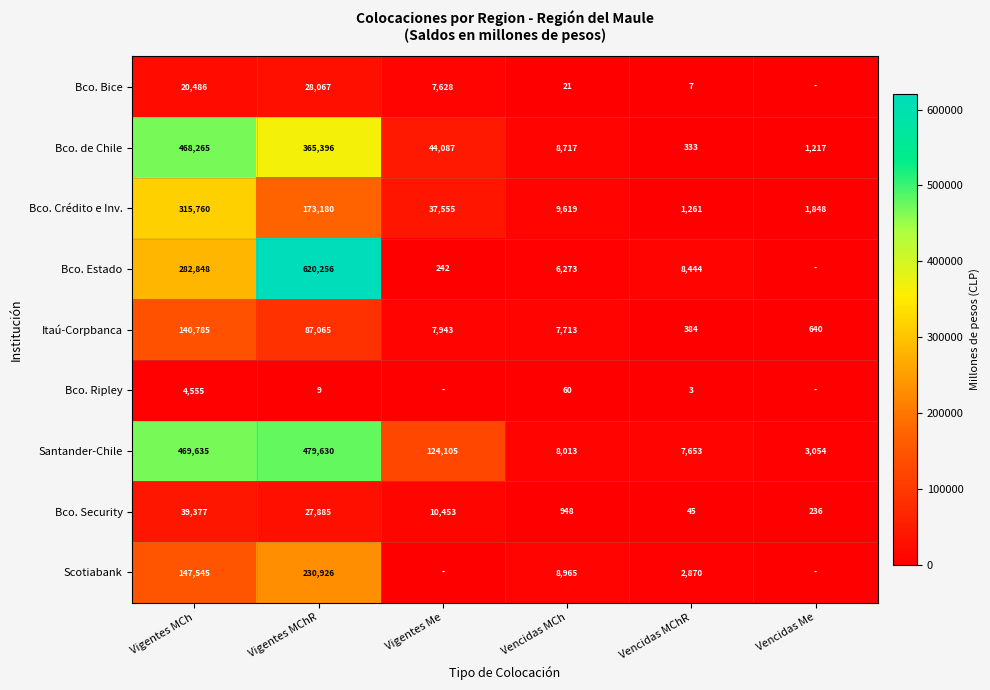

What is the difference between the Bco. Security values at Vencidas MCh and Vigentes MChR?

26937